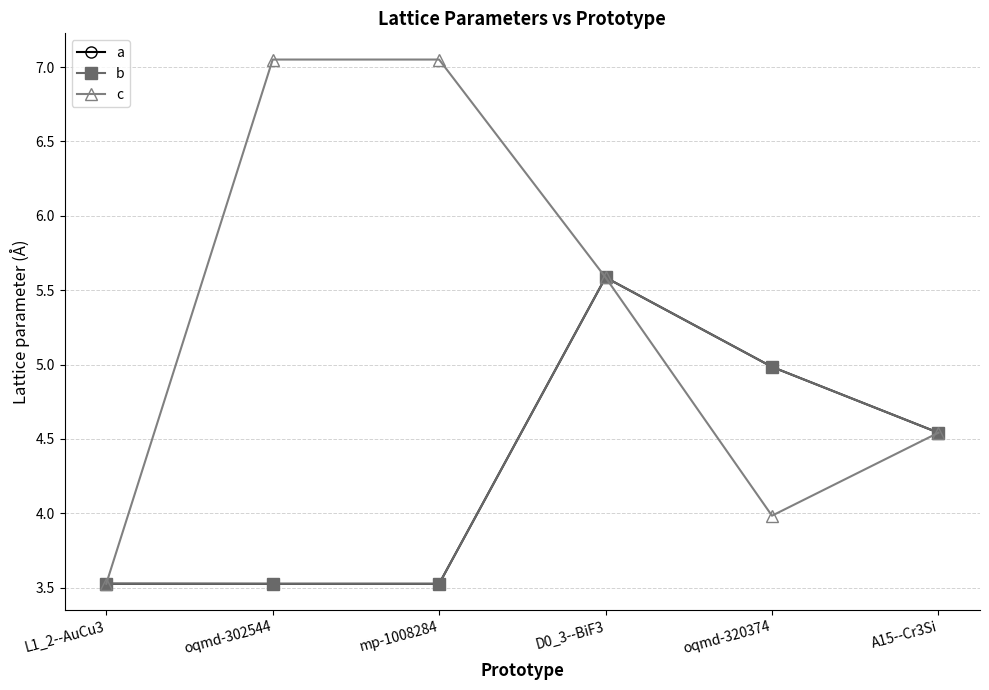

Between mp-1008284 and A15--Cr3Si, which is larger?

A15--Cr3Si